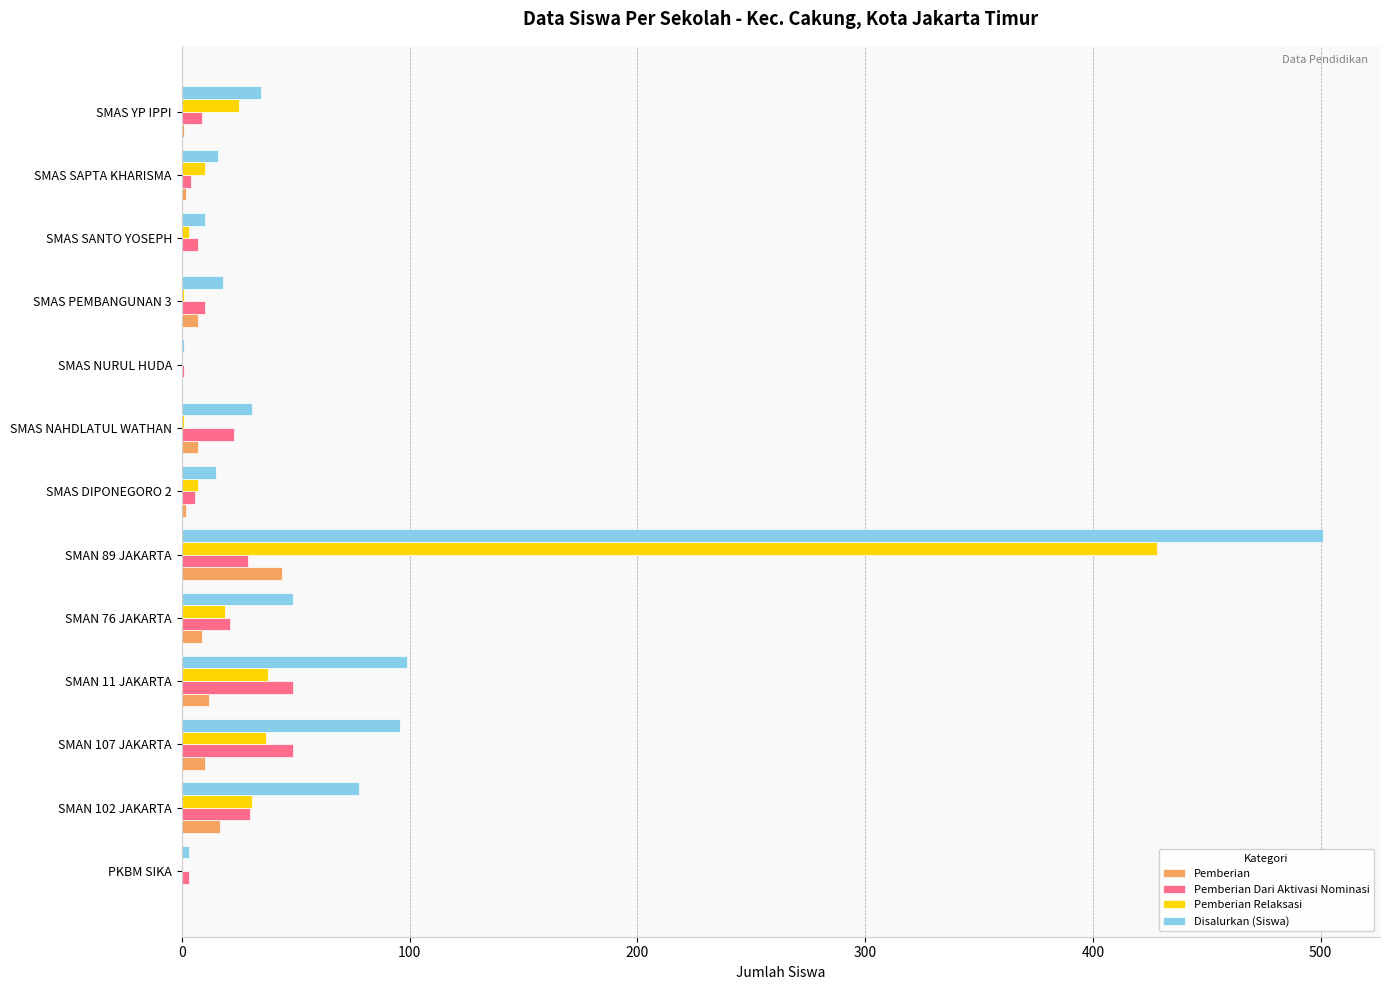

What is the sum of all Pemberian values?

111